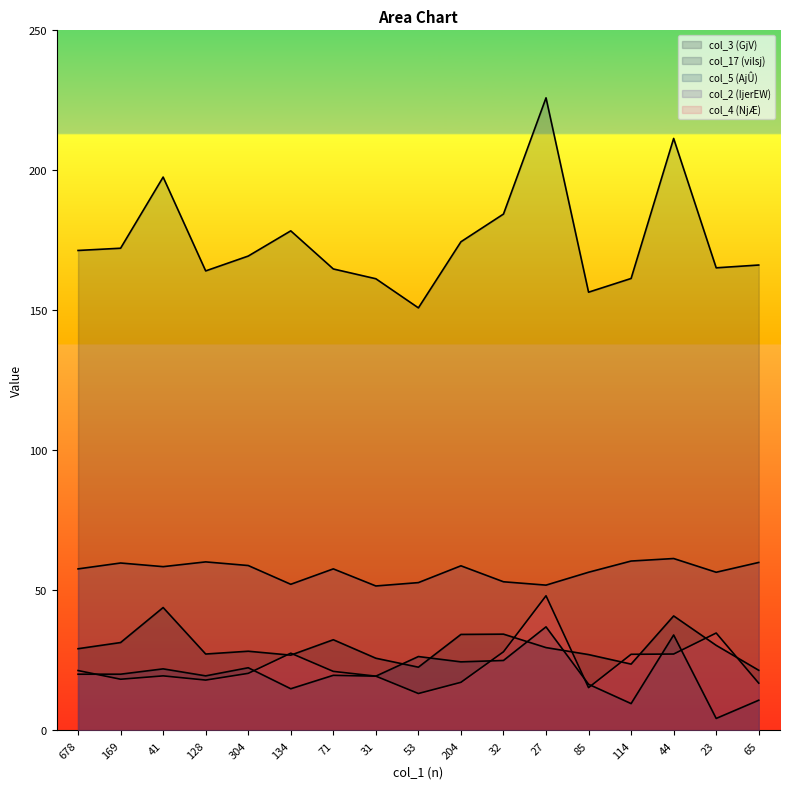

Where is the first local maximum for col_17?

41